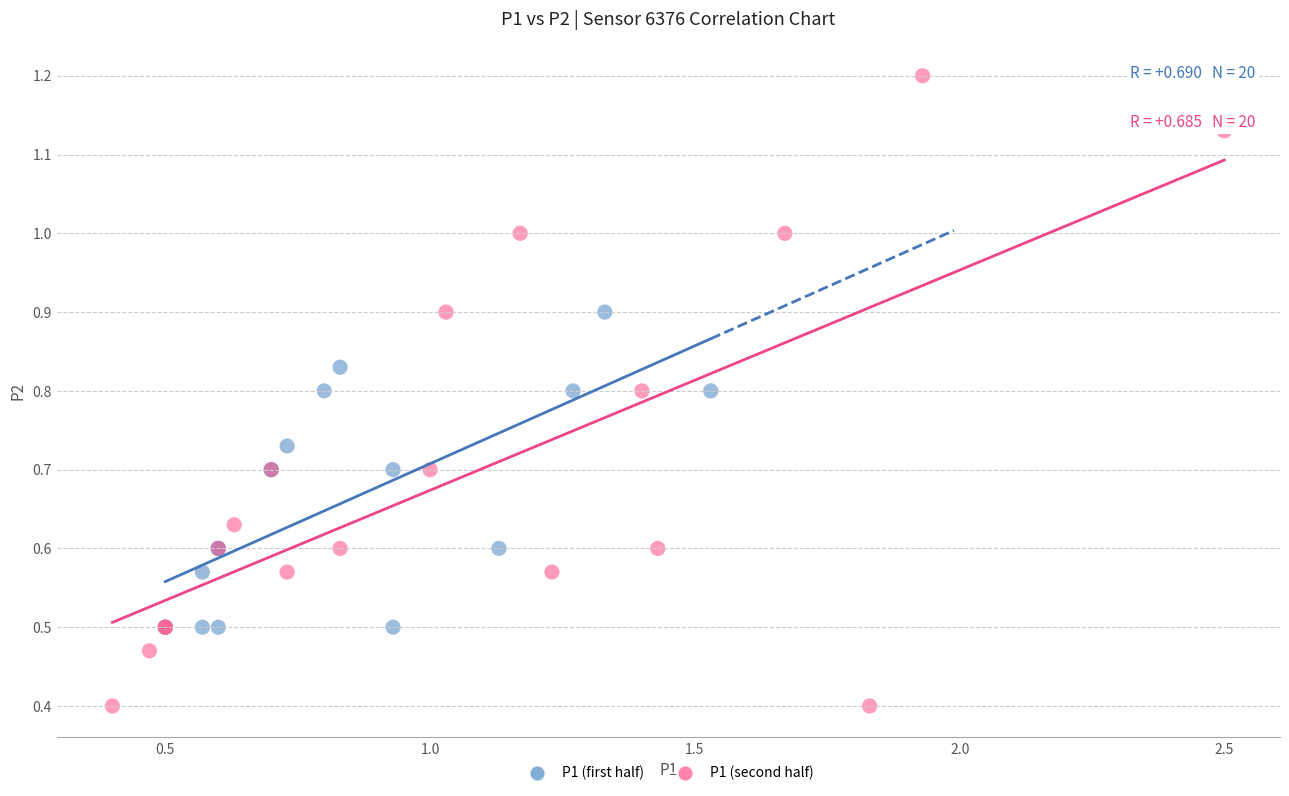

Which series has the largest Y range (max minus min)?

P1 (second half)